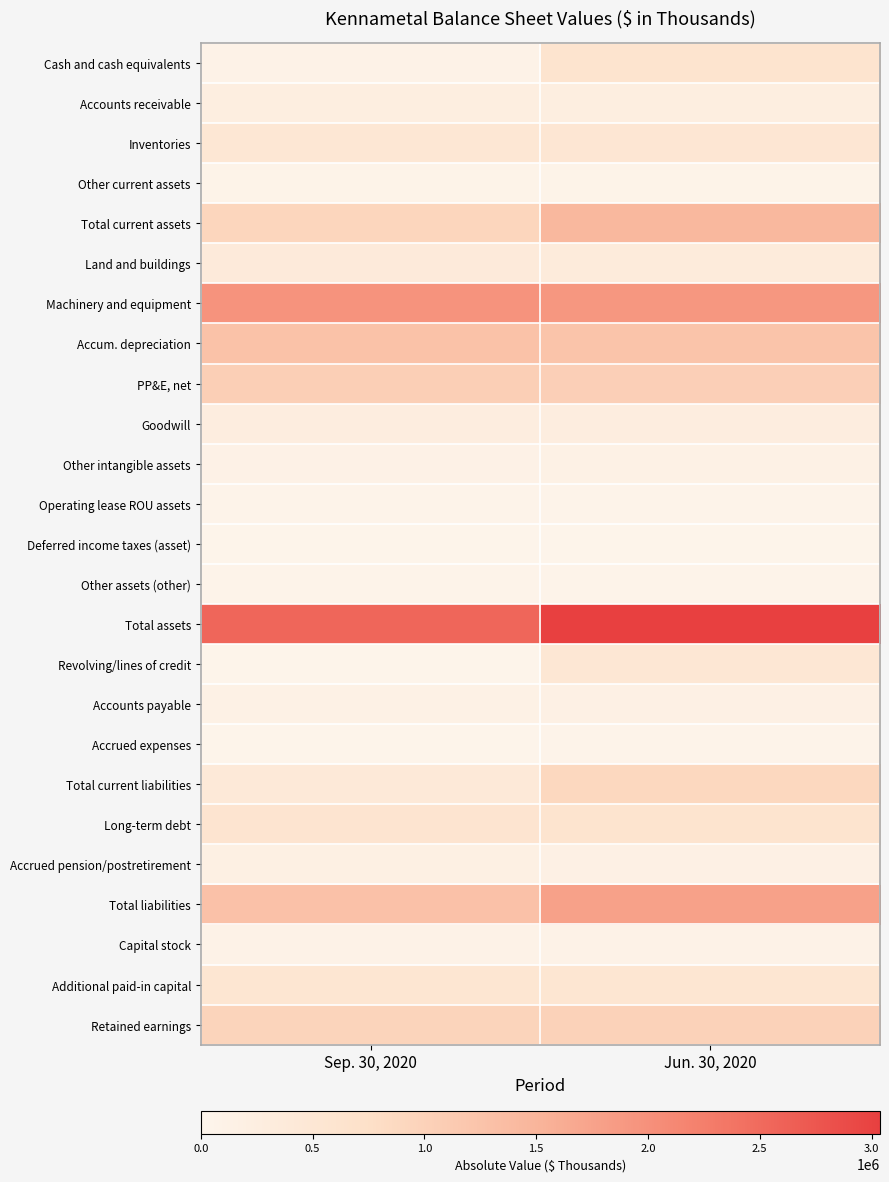

Reading left to right, list all the values displayed in this chart.

Cash and cash equivalents: Sep. 30, 2020=98290	Jun. 30, 2020=606684
Accounts receivable: Sep. 30, 2020=249992	Jun. 30, 2020=237983
Inventories: Sep. 30, 2020=508739	Jun. 30, 2020=522447
Other current assets: Sep. 30, 2020=78700	Jun. 30, 2020=73698
Total current assets: Sep. 30, 2020=935721	Jun. 30, 2020=1440812
Land and buildings: Sep. 30, 2020=369631	Jun. 30, 2020=360256
Machinery and equipment: Sep. 30, 2020=1958599	Jun. 30, 2020=1913967
Accum. depreciation: Sep. 30, 2020=1274016	Jun. 30, 2020=1235952
PP&E, net: Sep. 30, 2020=1054214	Jun. 30, 2020=1038271
Goodwill: Sep. 30, 2020=275406	Jun. 30, 2020=270580
Other intangible assets: Sep. 30, 2020=130062	Jun. 30, 2020=132568
Operating lease ROU assets: Sep. 30, 2020=48617	Jun. 30, 2020=48035
Deferred income taxes (asset): Sep. 30, 2020=46968	Jun. 30, 2020=46782
Other assets (other): Sep. 30, 2020=68008	Jun. 30, 2020=60543
Total assets: Sep. 30, 2020=2558996	Jun. 30, 2020=3037591
Revolving/lines of credit: Sep. 30, 2020=46458	Jun. 30, 2020=500368
Accounts payable: Sep. 30, 2020=136076	Jun. 30, 2020=164641
Accrued expenses: Sep. 30, 2020=46153	Jun. 30, 2020=47610
Total current liabilities: Sep. 30, 2020=415573	Jun. 30, 2020=898080
Long-term debt: Sep. 30, 2020=593250	Jun. 30, 2020=594083
Accrued pension/postretirement: Sep. 30, 2020=180697	Jun. 30, 2020=175458
Total liabilities: Sep. 30, 2020=1292614	Jun. 30, 2020=1768803
Capital stock: Sep. 30, 2020=104064	Jun. 30, 2020=103654
Additional paid-in capital: Sep. 30, 2020=540374	Jun. 30, 2020=538575
Retained earnings: Sep. 30, 2020=966596	Jun. 30, 2020=1004898